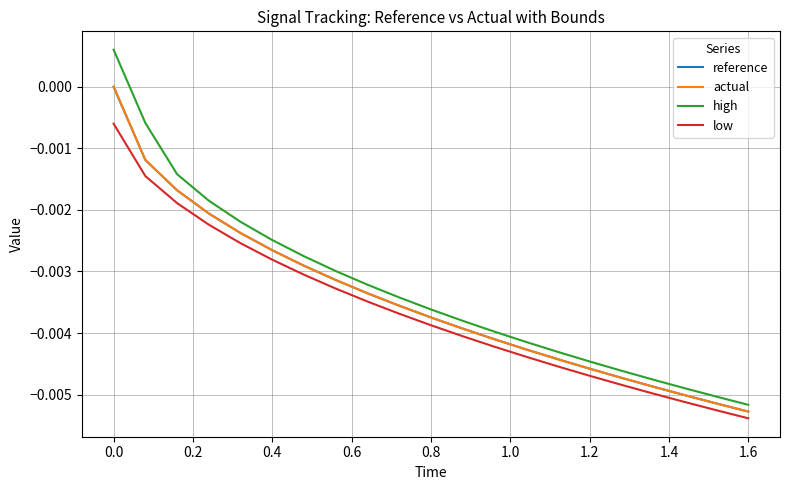

True or false: actual and high cross at least once.

False